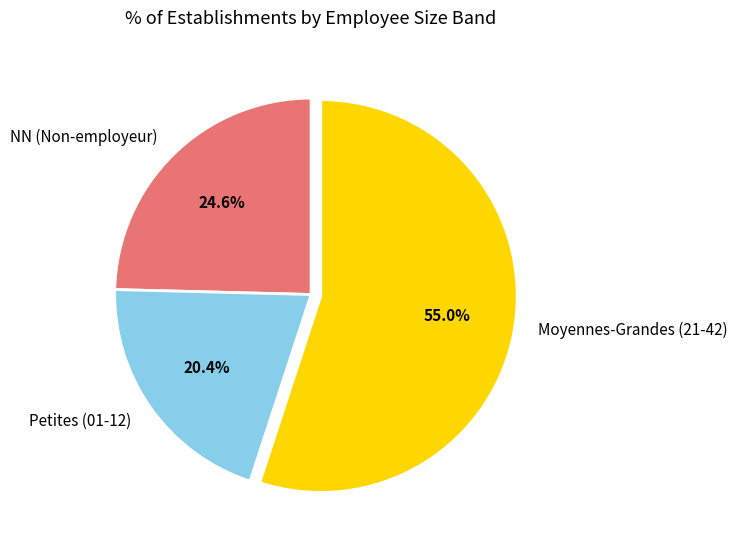

What is the ratio of the value at Moyennes-Grandes (21-42) to the value at Petites (01-12)?

2.7